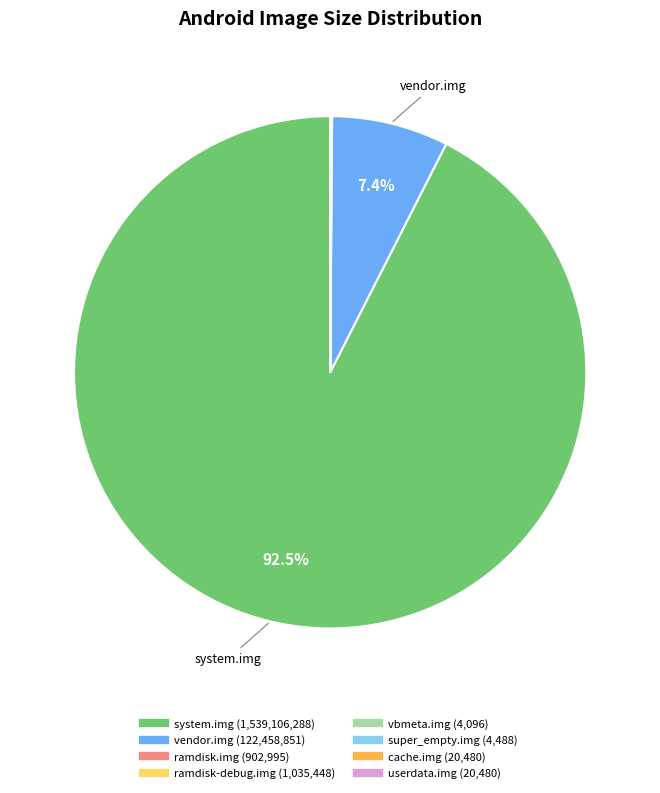

Is there a majority slice in this chart?

Yes